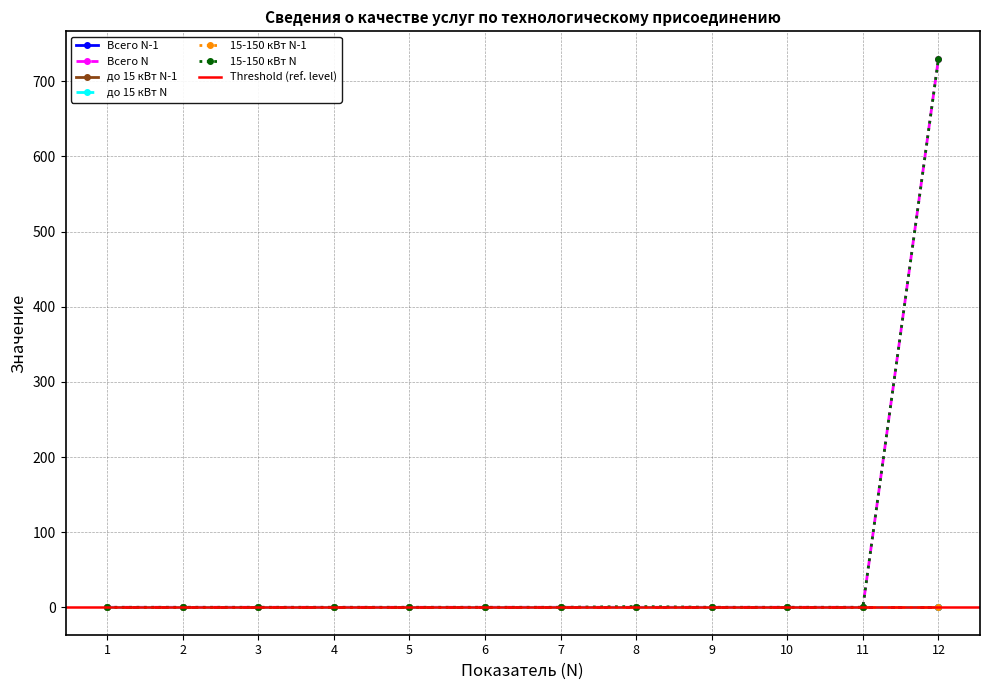

Rank the series at 3 from highest to lowest value.

Всего N-1, Всего N, до 15 кВт N-1, до 15 кВт N, 15-150 кВт N-1, 15-150 кВт N